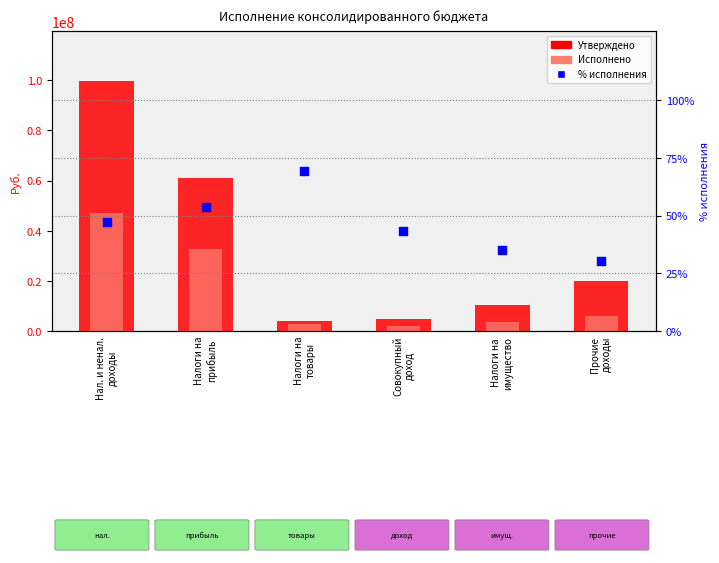

What are all the series names shown in the legend?

Утверждено, Исполнено, % исполнения